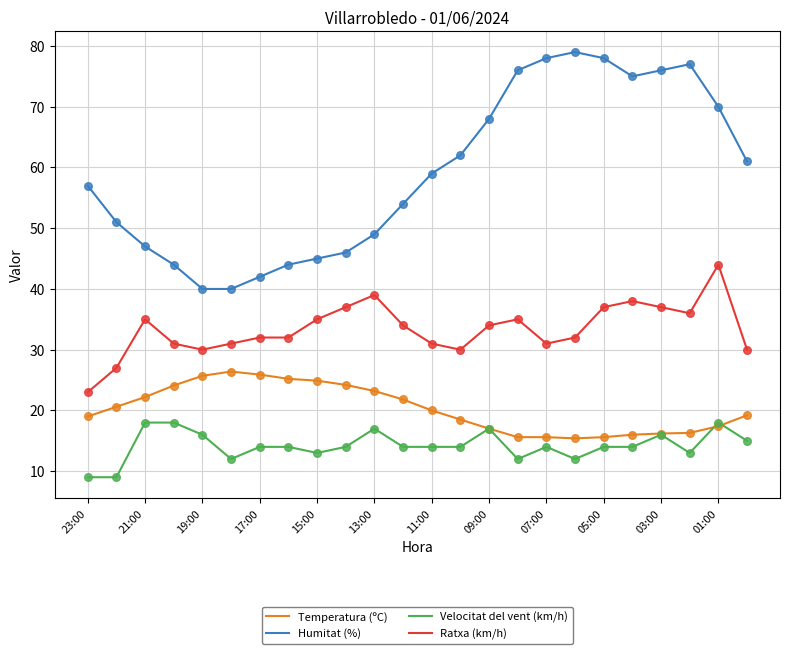

Which series has the largest total across all categories?

Humitat (%)